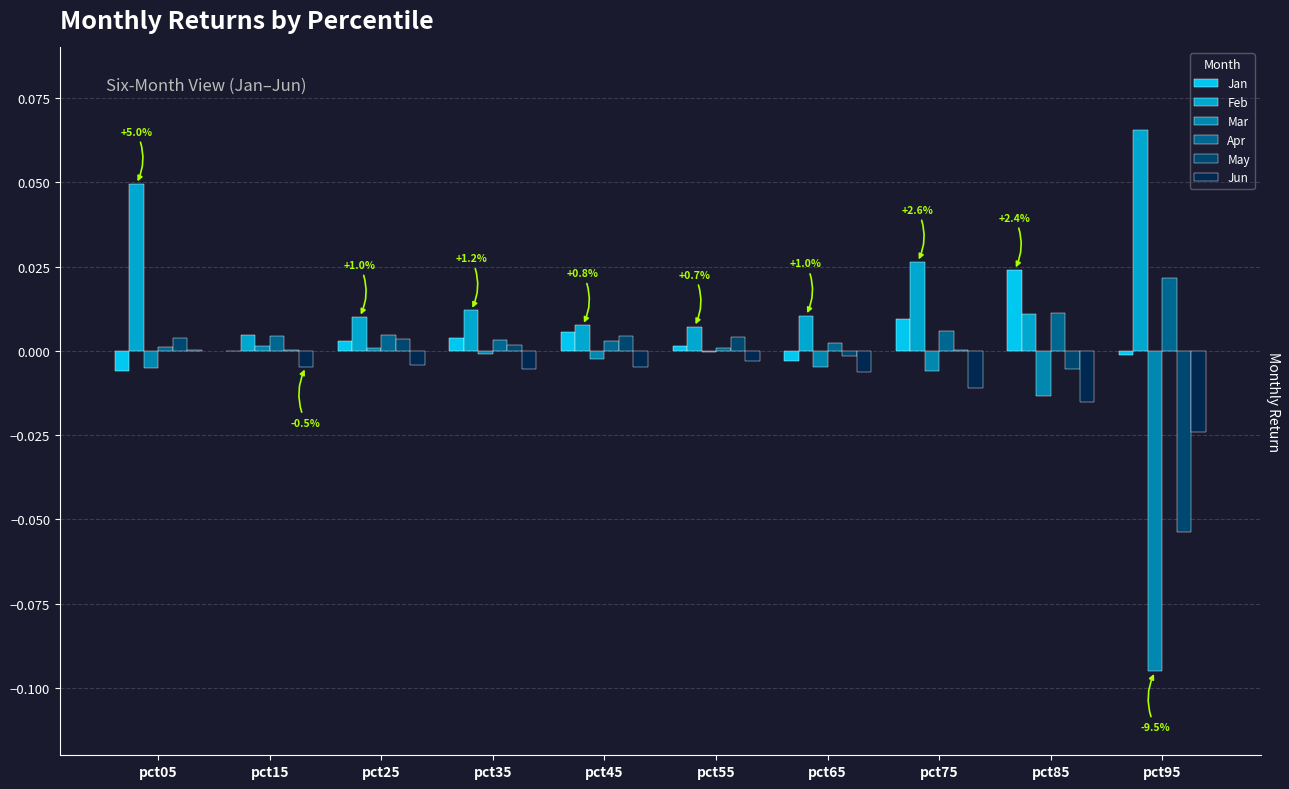

Which category has the highest value in the Apr series?

pct95